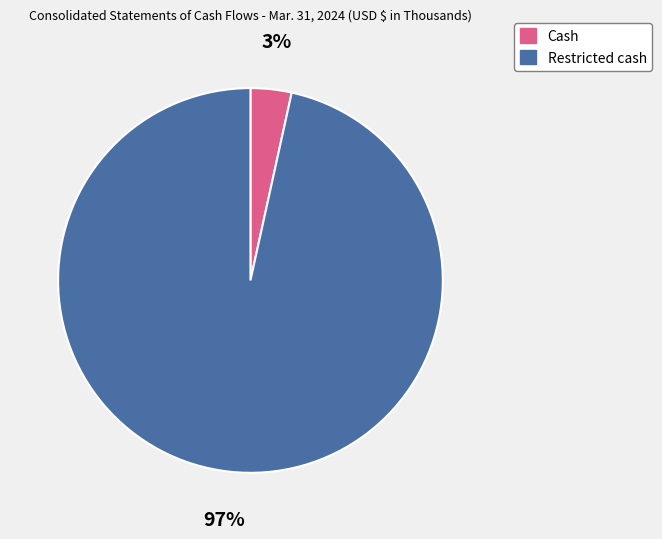

What is the largest slice in the pie chart?

Restricted cash